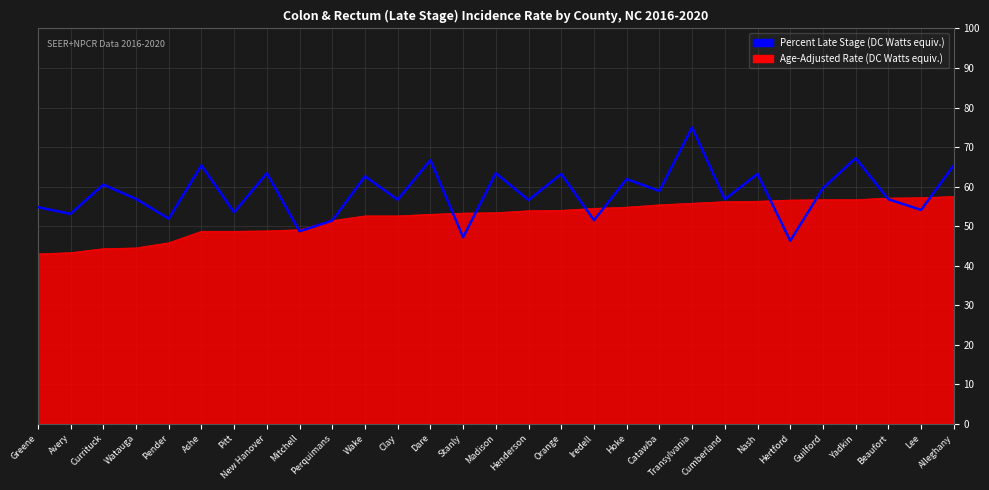

What position from the right is Stanly?

16